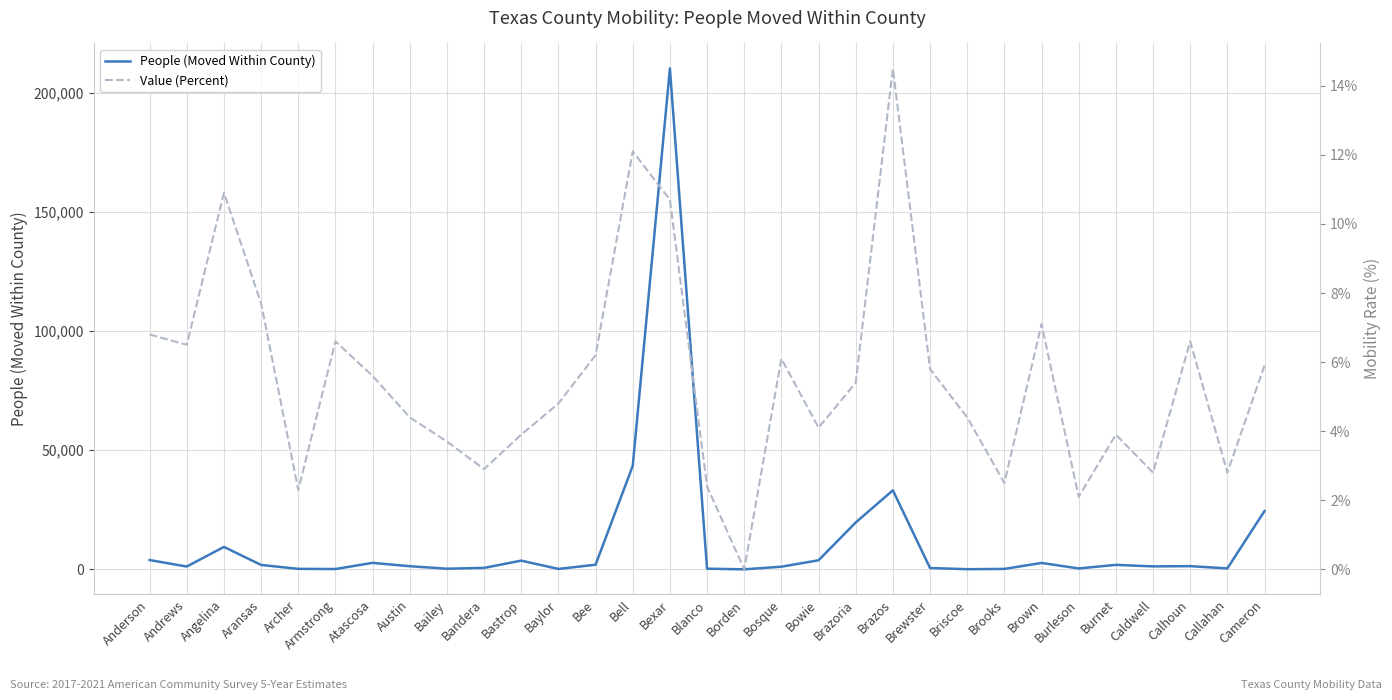

Reading left to right, what are all the values shown in this chart?

People (Moved Within County): Anderson=3900.0	Andrews=1171.0	Angelina=9413.0	Aransas=1840.0	Archer=197.0	Armstrong=129.0	Atascosa=2712.0	Austin=1304.0	Bailey=258.0	Bandera=604.0	Bastrop=3643.0	Baylor=164.0	Bee=1934.0	Bell=43442.0	Bexar=210249.0	Blanco=266.0	Borden=0.0	Bosque=1106.0	Bowie=3800.0	Brazoria=19670.0	Brazos=33174.0	Brewster=550.0	Briscoe=55.0	Brooks=177.0	Brown=2683.0	Burleson=367.0	Burnet=1871.0	Caldwell=1230.0	Calhoun=1337.0	Callahan=386.0	Cameron=24478.0
Value (Percent): Anderson=6.8	Andrews=6.5	Angelina=10.9	Aransas=7.7	Archer=2.3	Armstrong=6.6	Atascosa=5.6	Austin=4.4	Bailey=3.7	Bandera=2.9	Bastrop=3.9	Baylor=4.8	Bee=6.2	Bell=12.1	Bexar=10.7	Blanco=2.4	Borden=0.0	Bosque=6.1	Bowie=4.1	Brazoria=5.4	Brazos=14.5	Brewster=5.8	Briscoe=4.4	Brooks=2.5	Brown=7.1	Burleson=2.1	Burnet=3.9	Caldwell=2.8	Calhoun=6.6	Callahan=2.8	Cameron=5.9